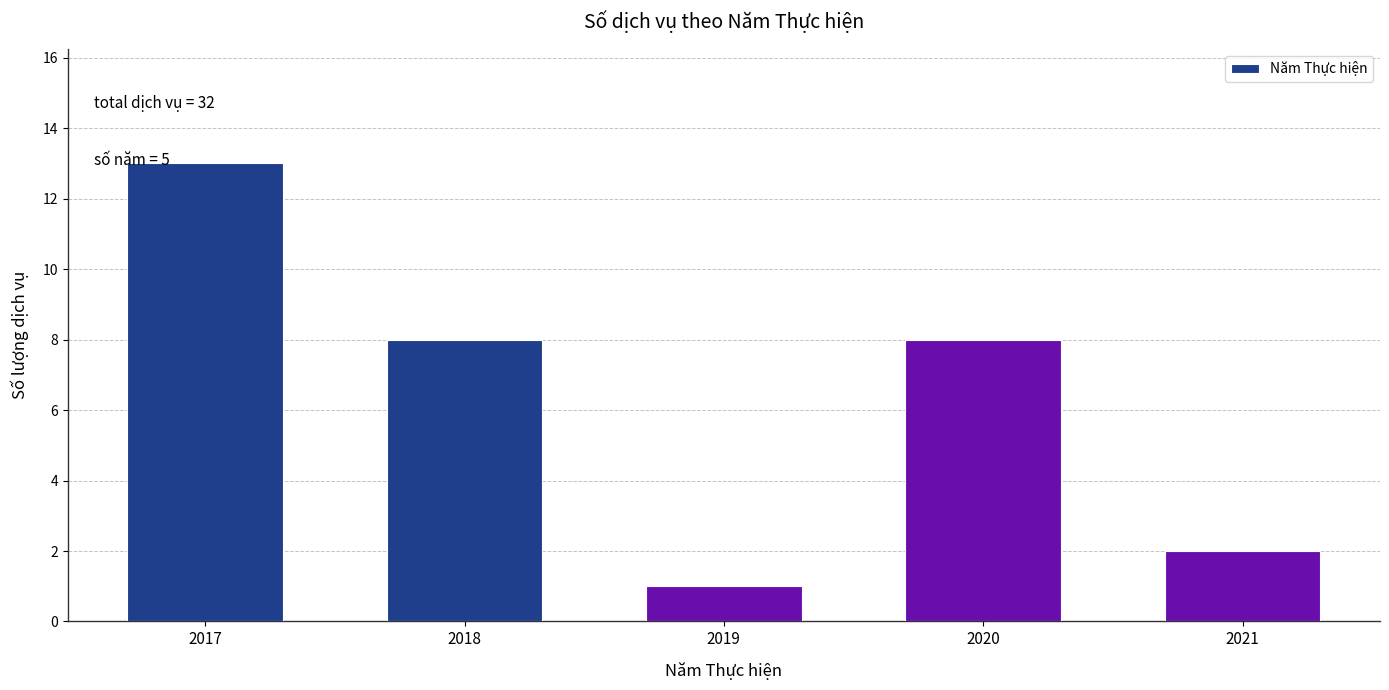

Reading right to left, list all the values displayed in this chart.

2	8	1	8	13